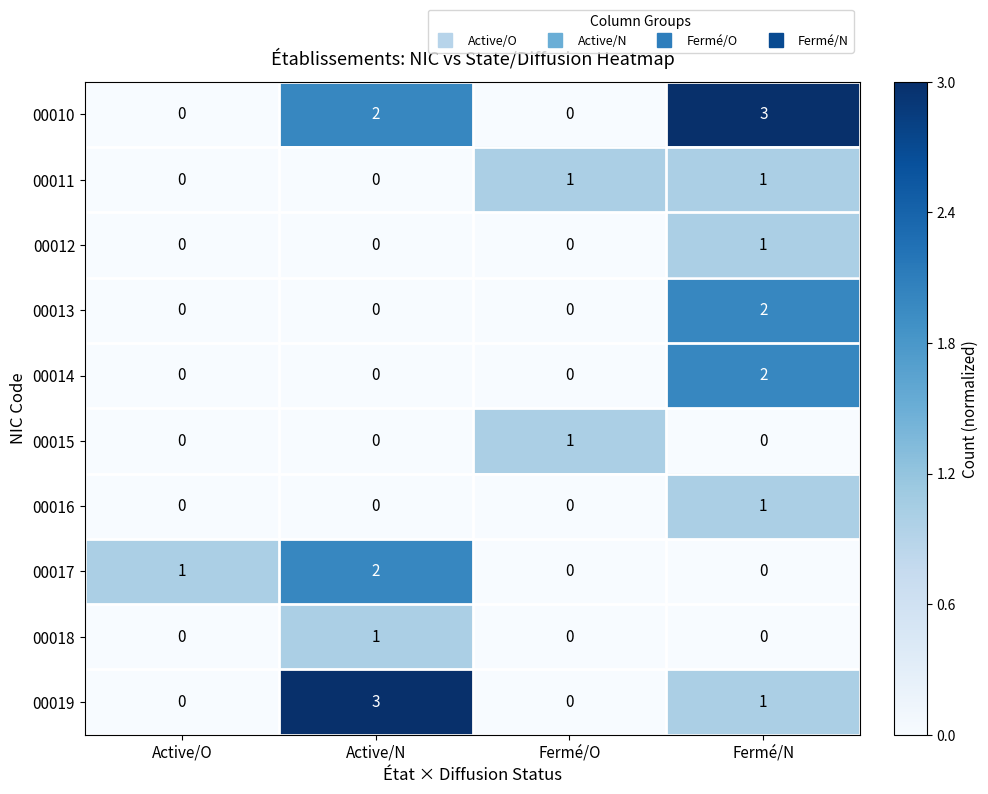

What is the difference between the highest and lowest values at Fermé/N?

3